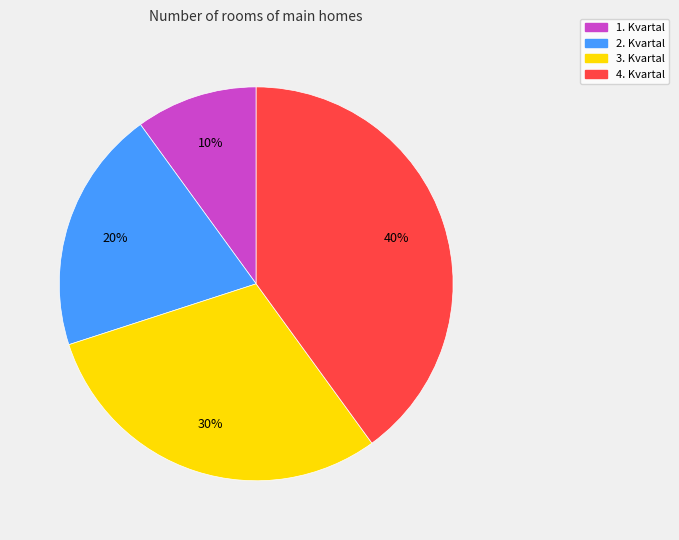

Does 3. Kvartal account for over 50% of the chart?

No